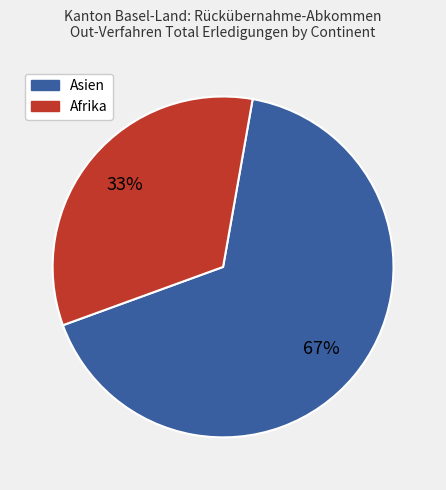

Is there any slice that represents more than half of the pie?

Yes